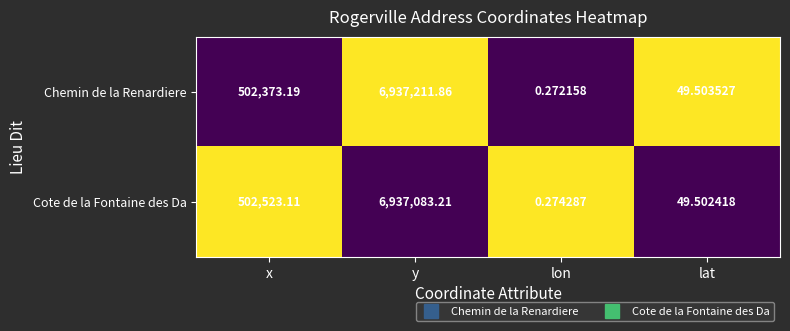

How many categories are shown in the chart?

4